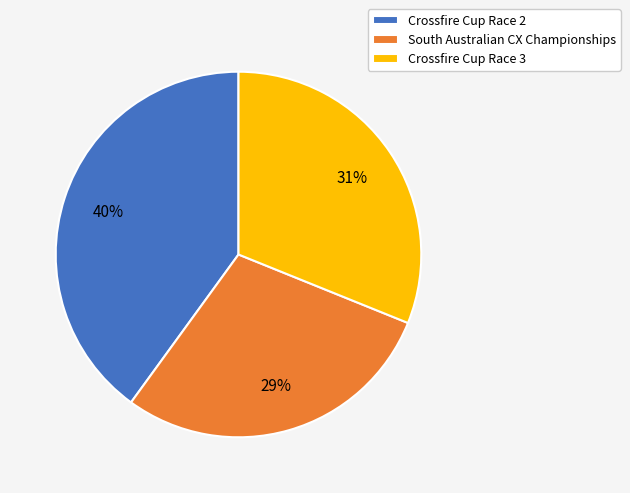

Does any single category account for the majority?

No